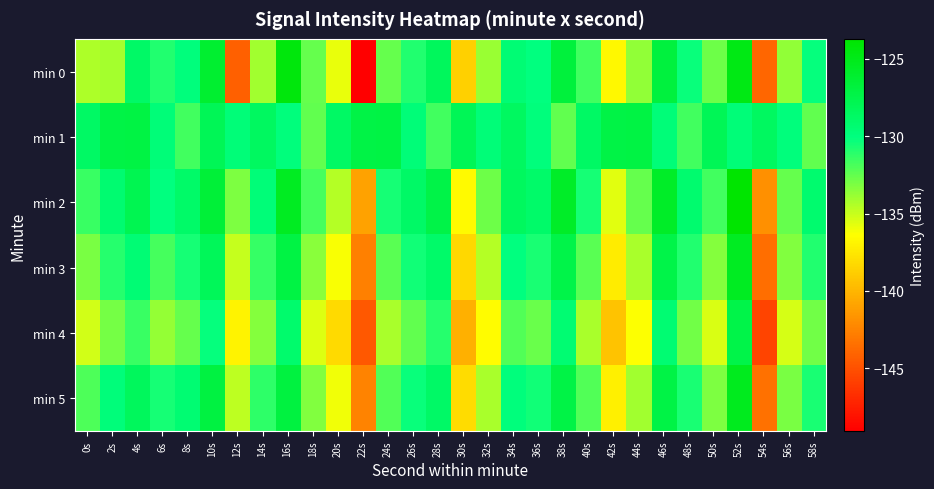

What is the smallest value displayed?

-149.1